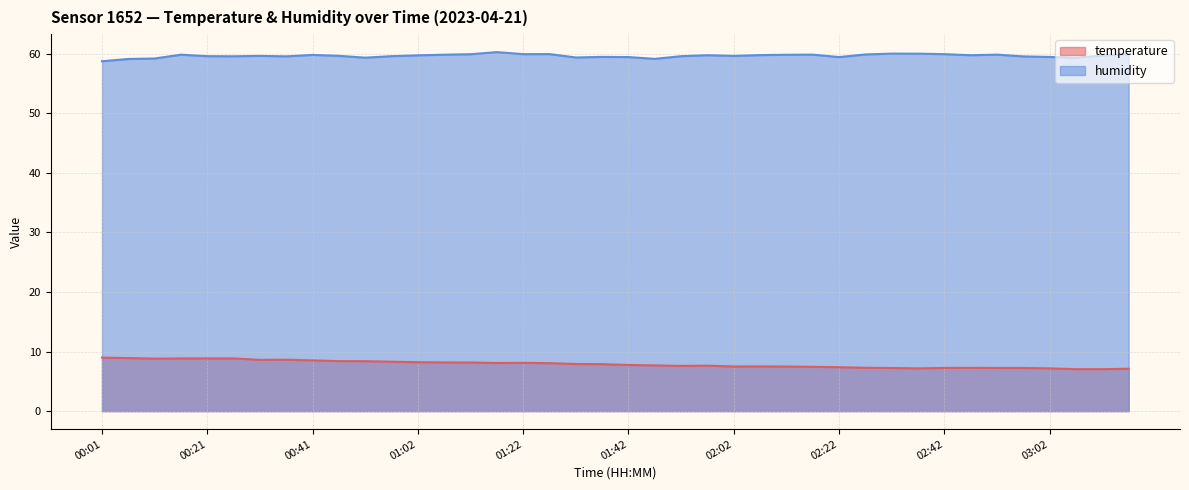

True or false: humidity and temperature intersect in this chart.

False